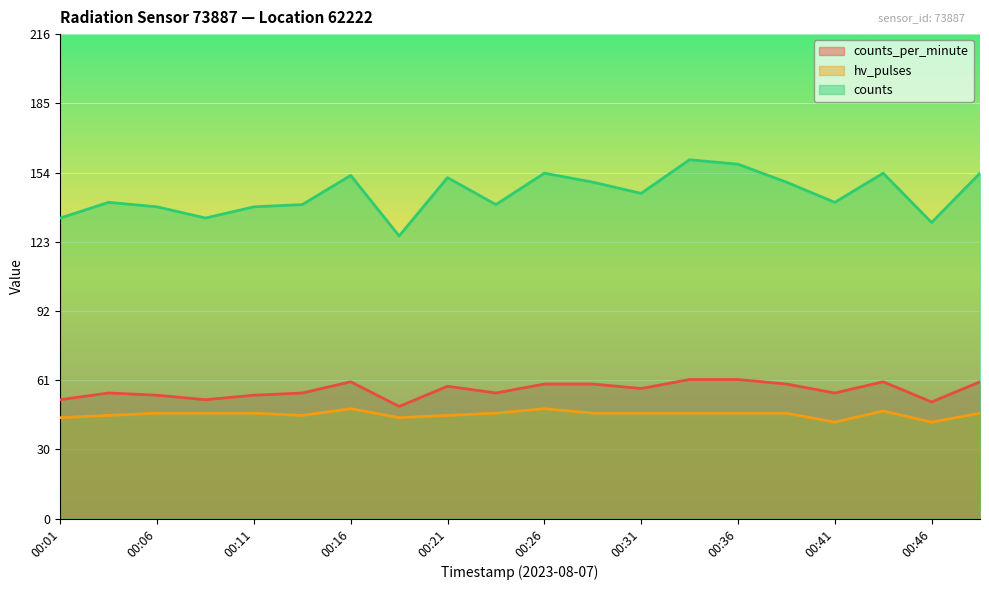

Which series has the largest range (max minus min)?

counts